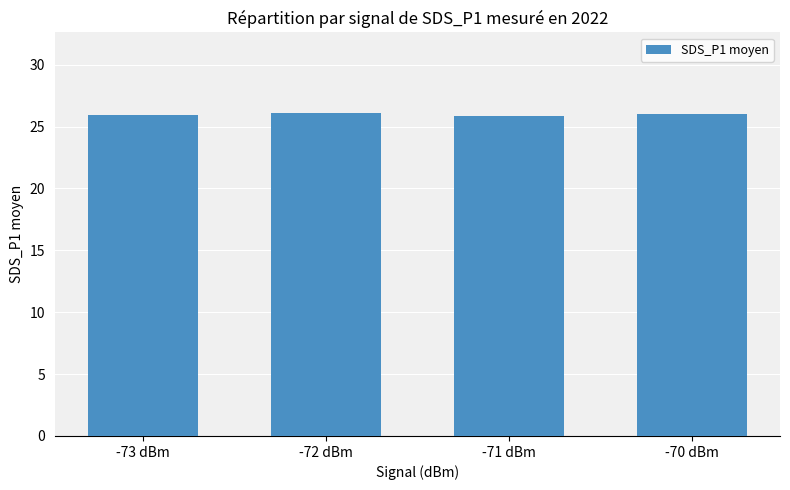

What is the ratio of the value at -71 dBm to the value at -70 dBm?

1.0